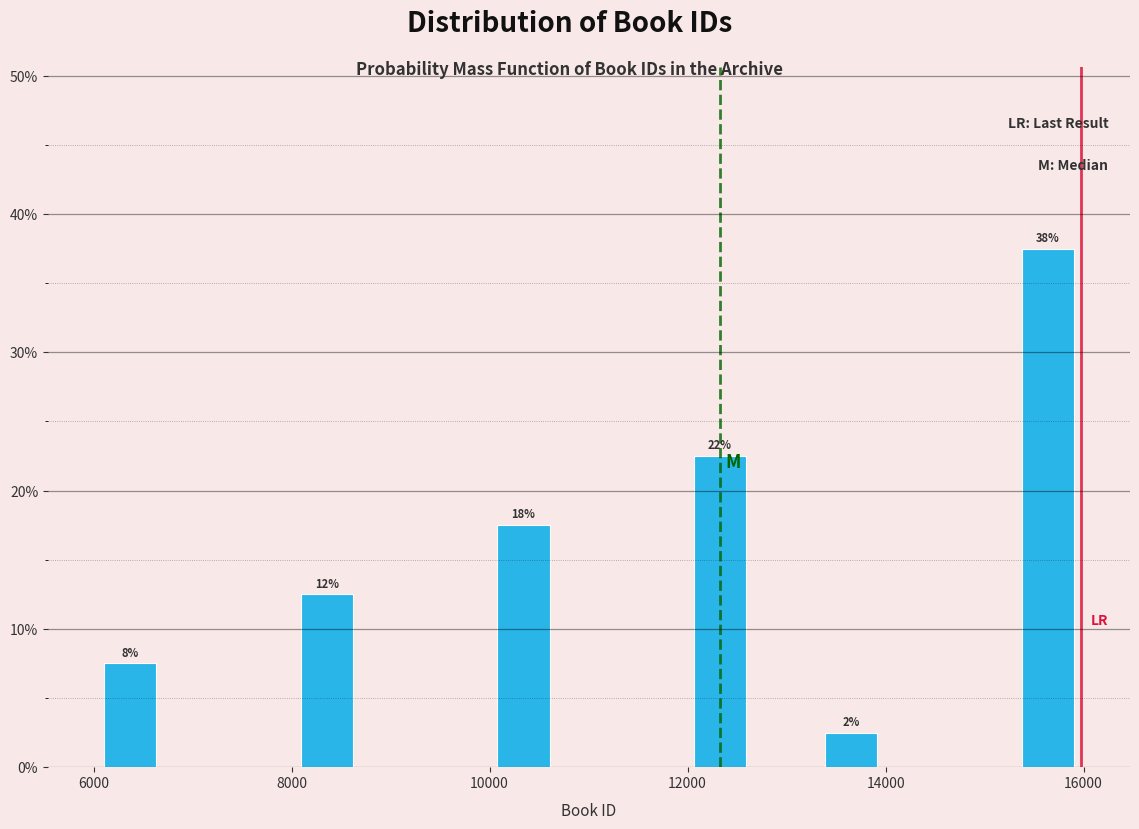

Around what value on the x-axis is the tallest bar? Give the approximate position of its centre, as read against the axis.

15600